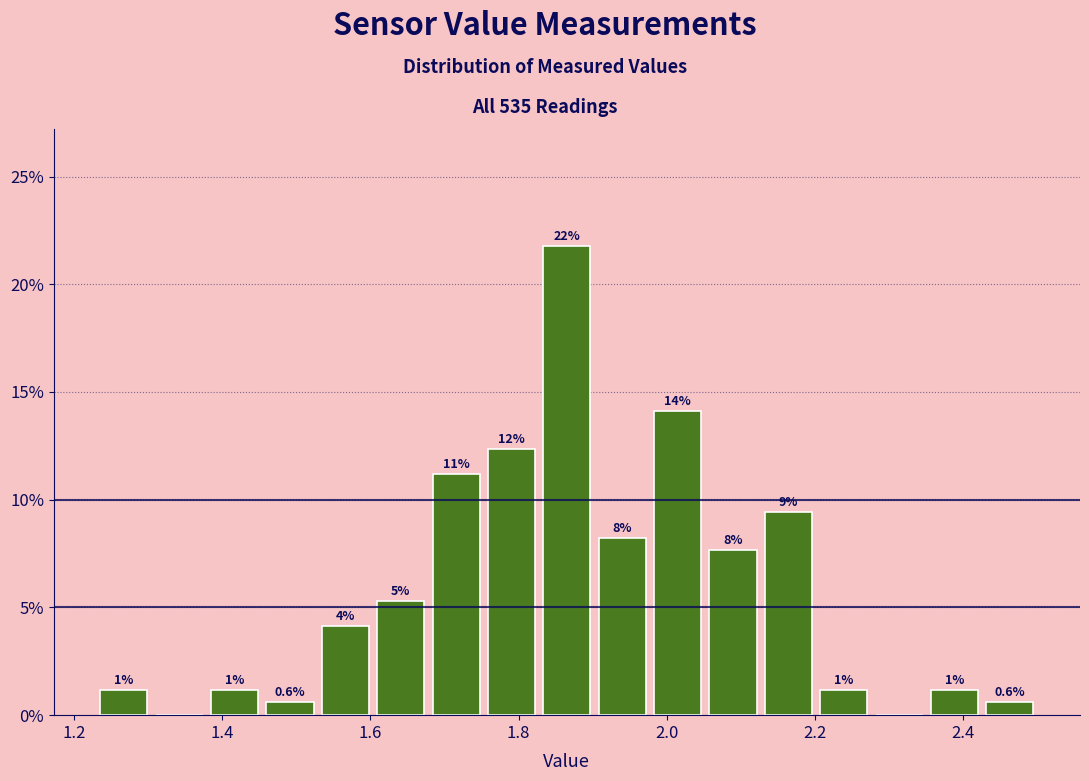

Read against the x-axis, roughly where is the centre of the tallest bar?

1.86